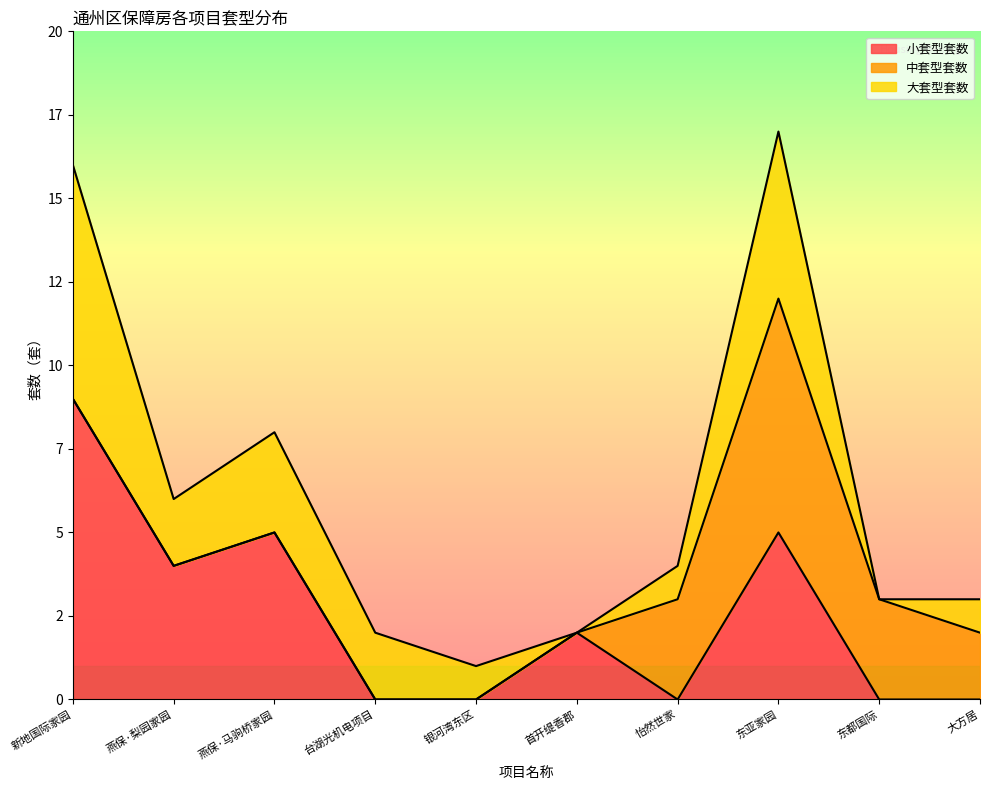

What is the sum of all 大套型套数 values?

22